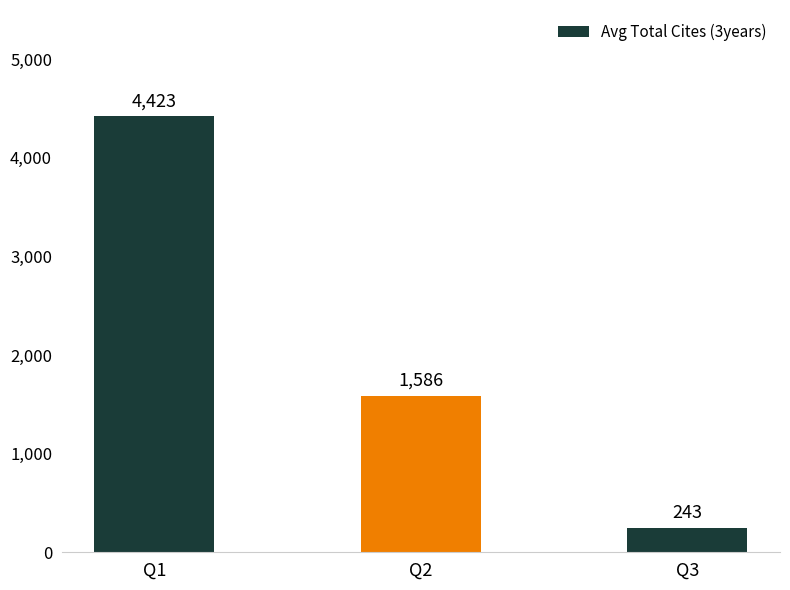

At which category does the chart reach its minimum across all series?

Q3